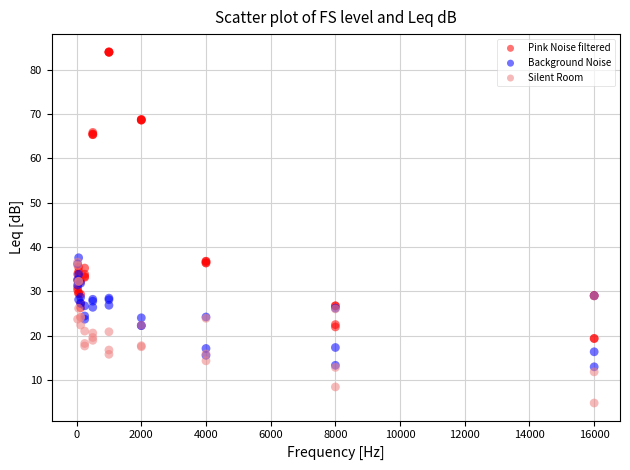

Which series has the widest spread of Y values?

Pink Noise filtered